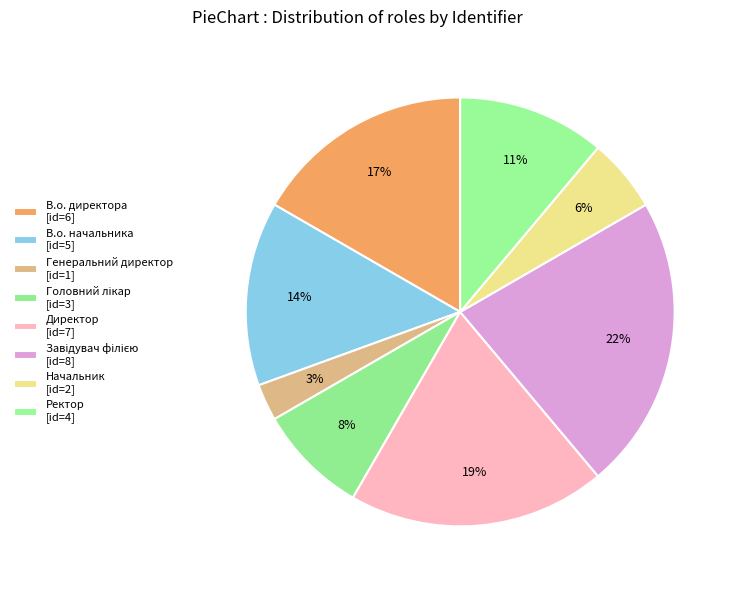

Is there any slice that represents more than half of the pie?

No